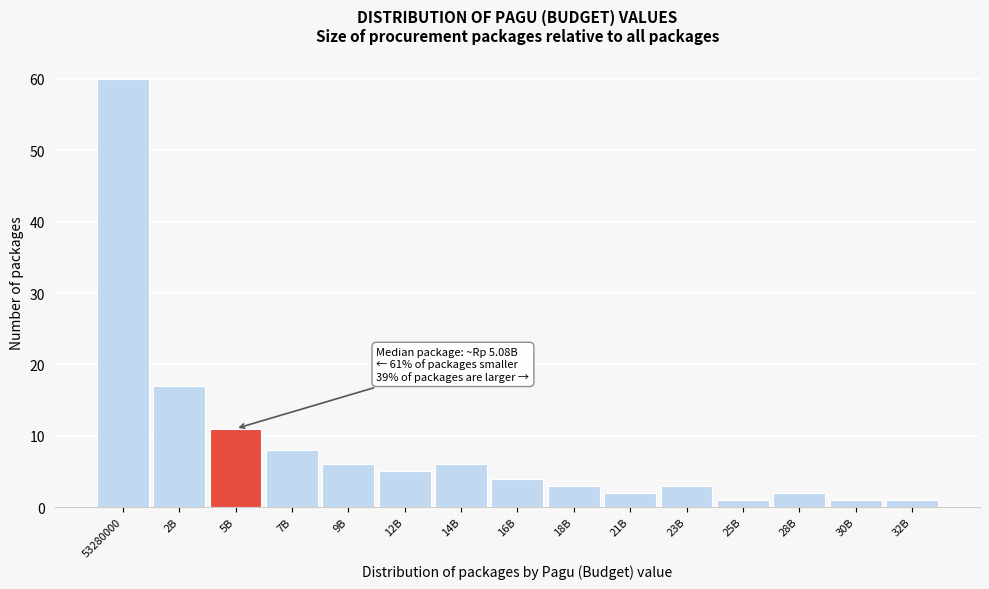

Reading right to left, list all the values displayed in this chart.

1	1	2	1	3	2	3	4	6	5	6	8	11	17	60